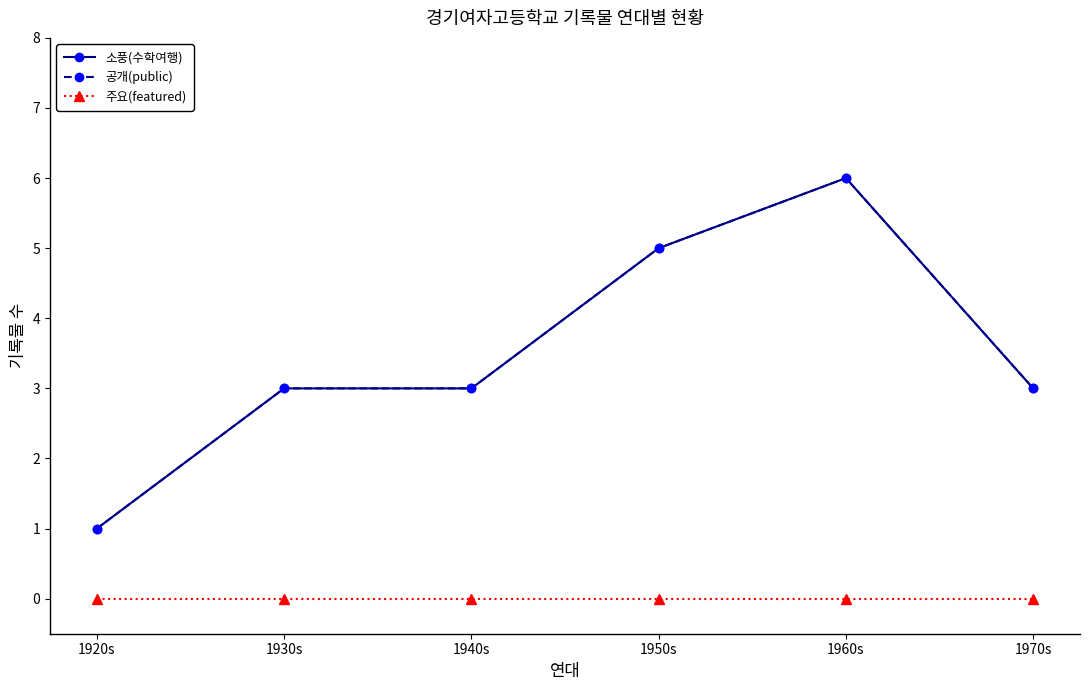

What is the label of the 3rd point from the right?

1950s